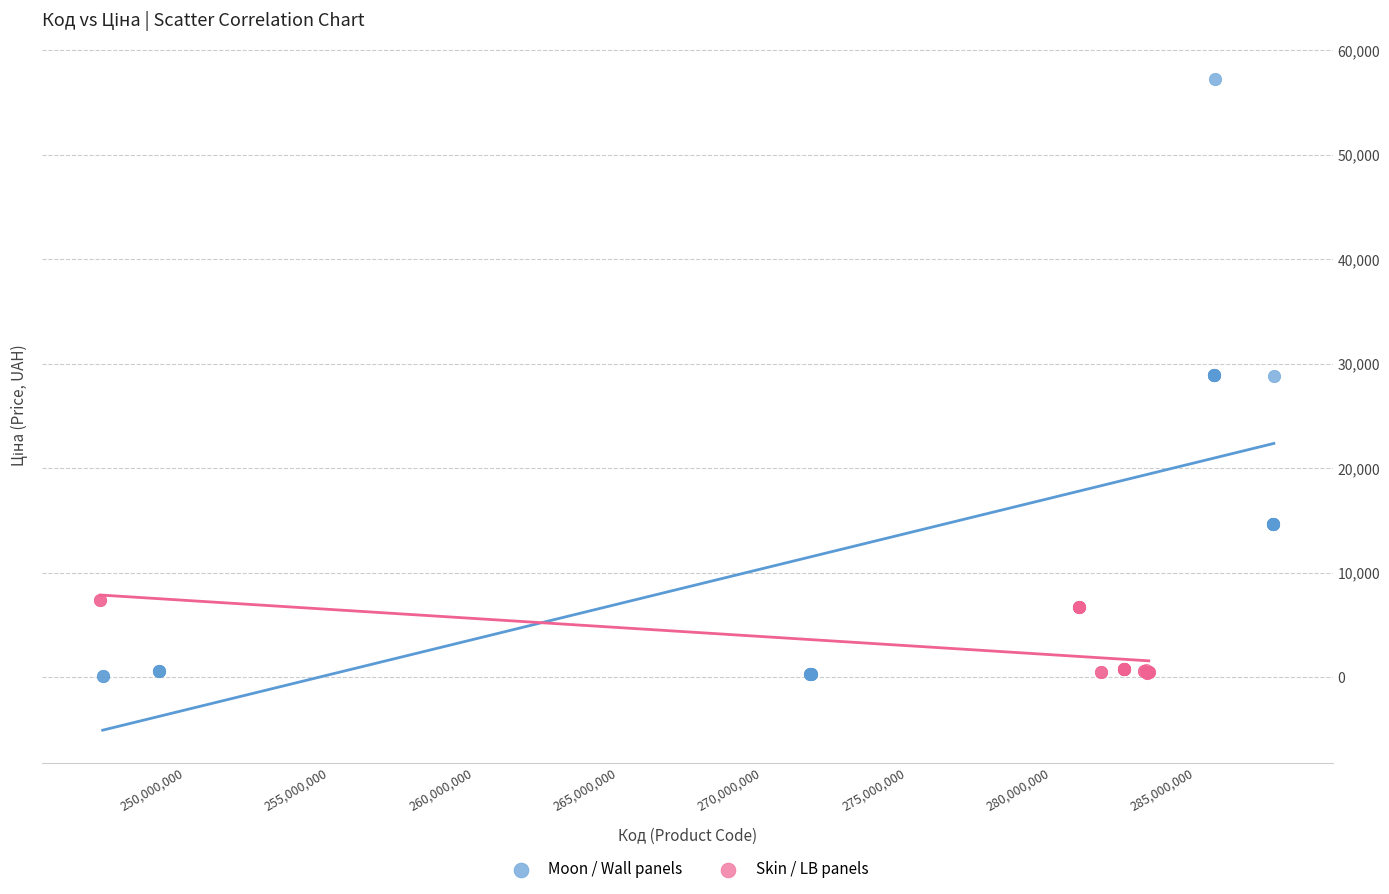

Which series has the largest Y range (max minus min)?

Moon / Wall panels